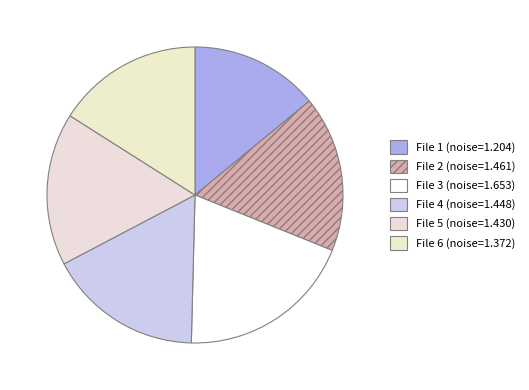

Count the number of slices in the pie.

6